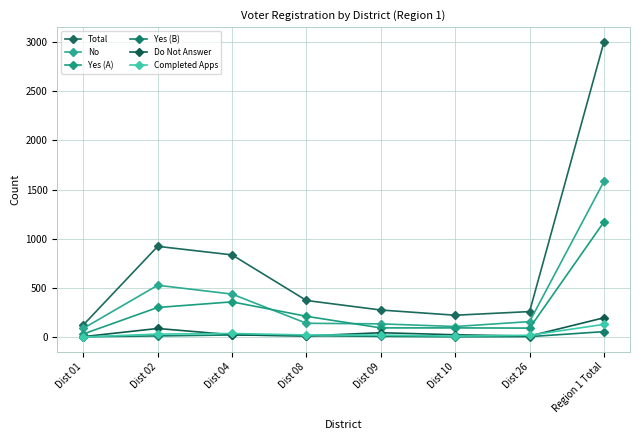

What is the total value across all series at Dist 02?

1873